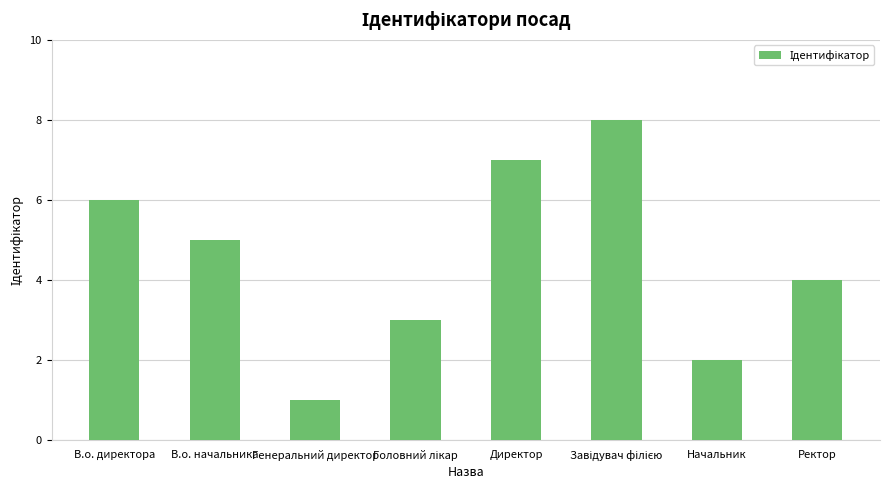

What is the maximum value shown in the chart?

8